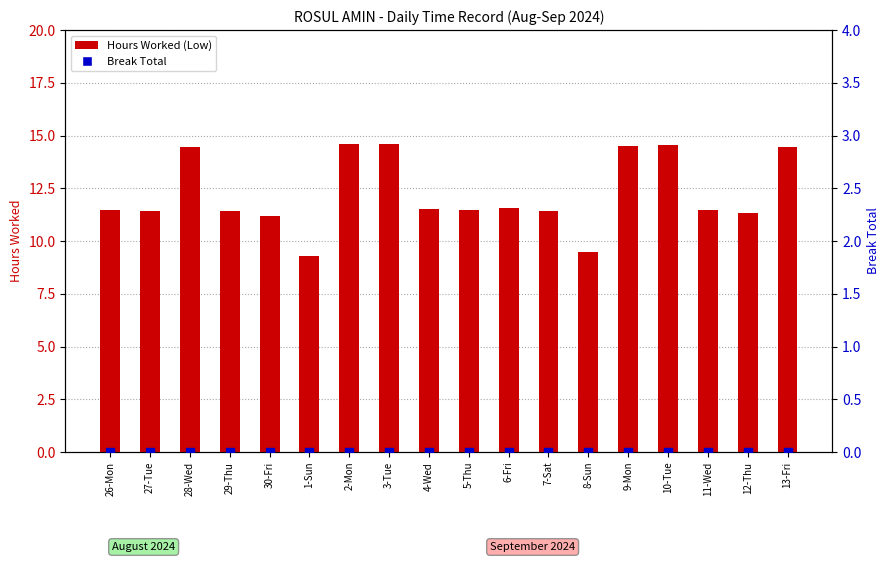

Which series has the largest Y range (max minus min)?

Hours Worked (Low)